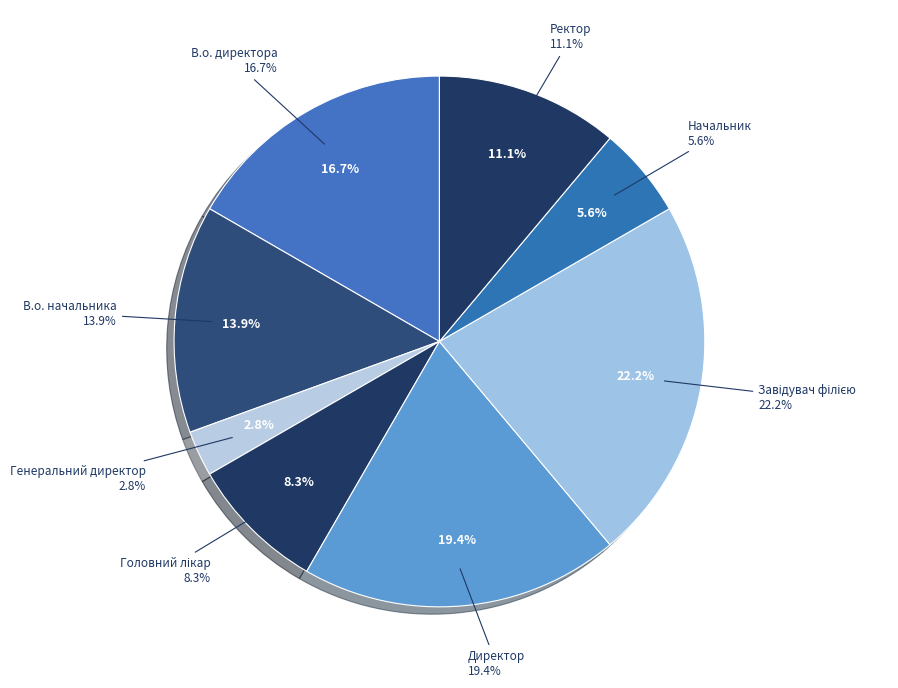

Rank the categories by value from lowest to highest.

Генеральний директор, Начальник, Головний лікар, Ректор, В.о. начальника, В.о. директора, Директор, Завідувач філією